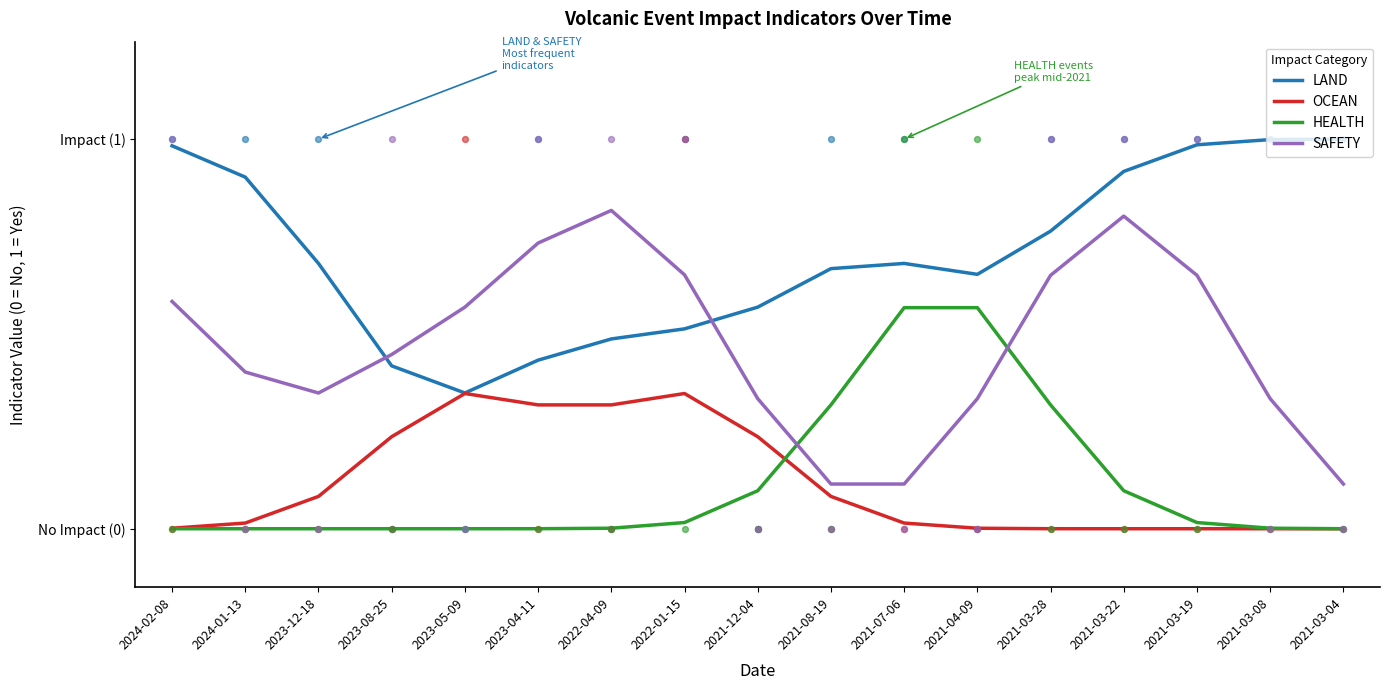

Which series has the largest total across all categories?

LAND